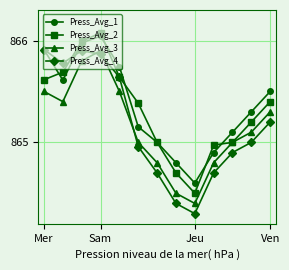

After their last crossing, which series has the higher values: Press_Avg_3 or Press_Avg_4?

Press_Avg_3